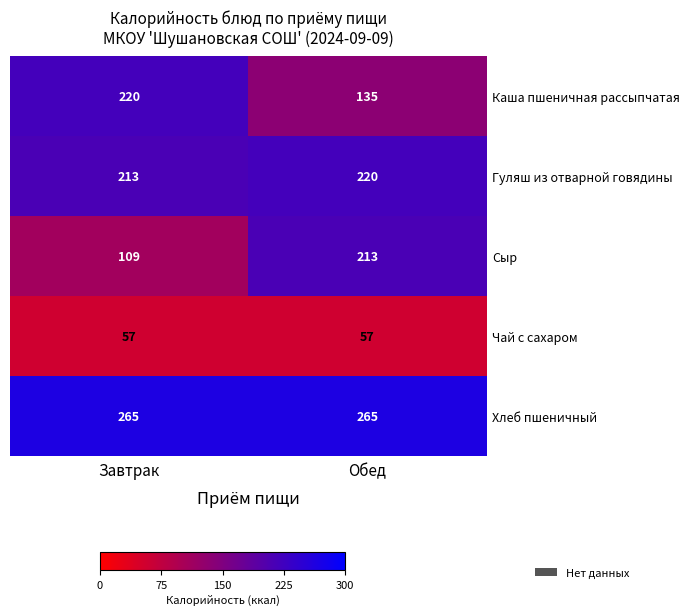

What is the total value across all series at Завтрак?

864